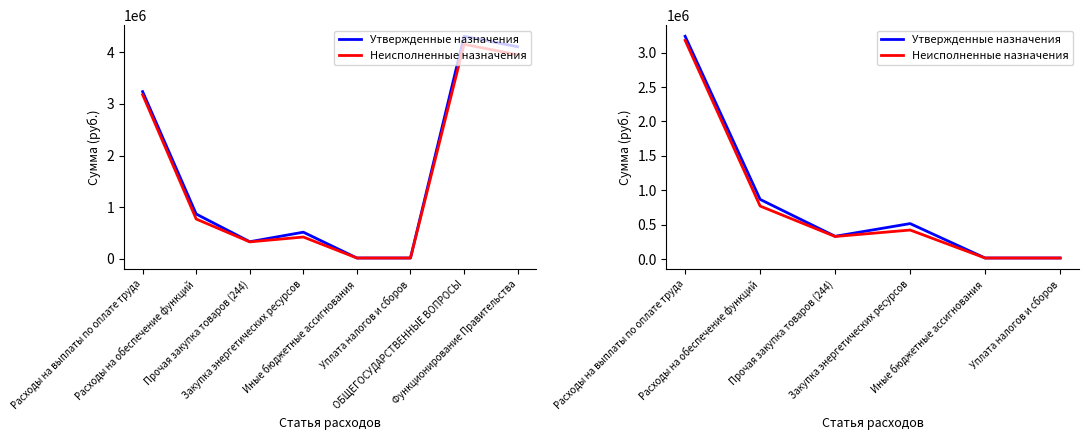

Is it true that Неисполненные назначения equals 1087710.8 at Расходы на обеспечение функций?

False